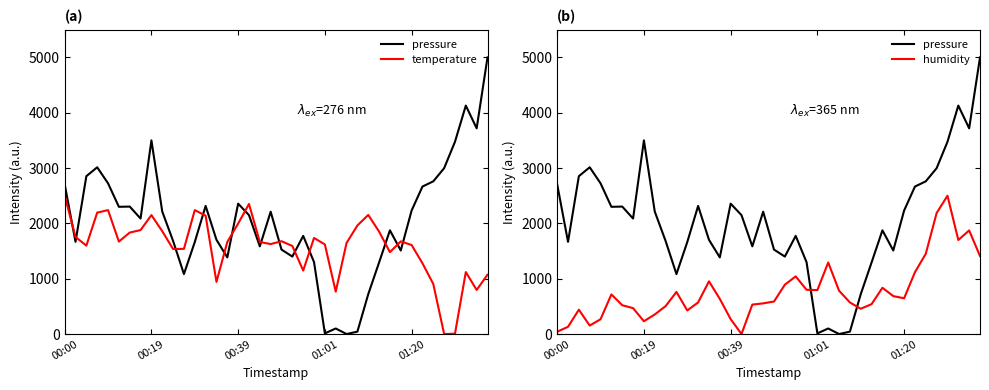

What is the difference between the highest and lowest values at 38?

2920.6